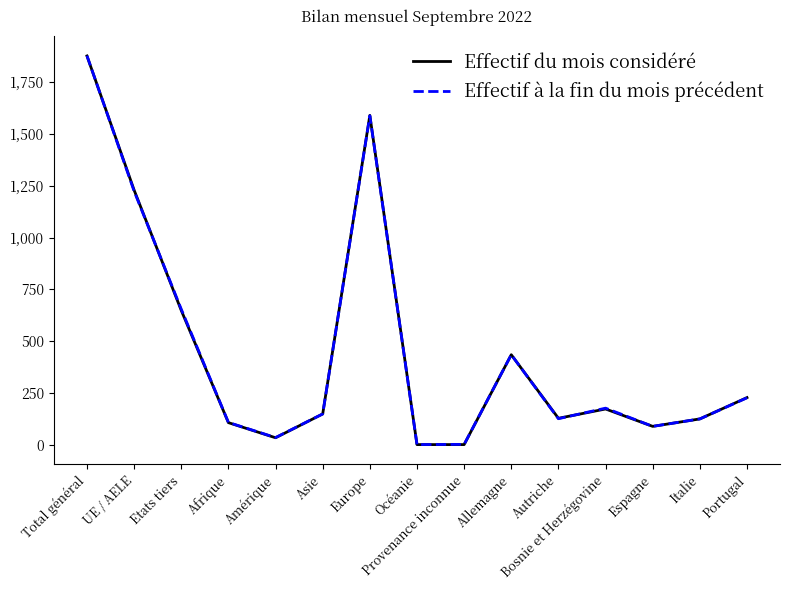

At which category does Effectif du mois considéré reach its first local valley?

Amérique